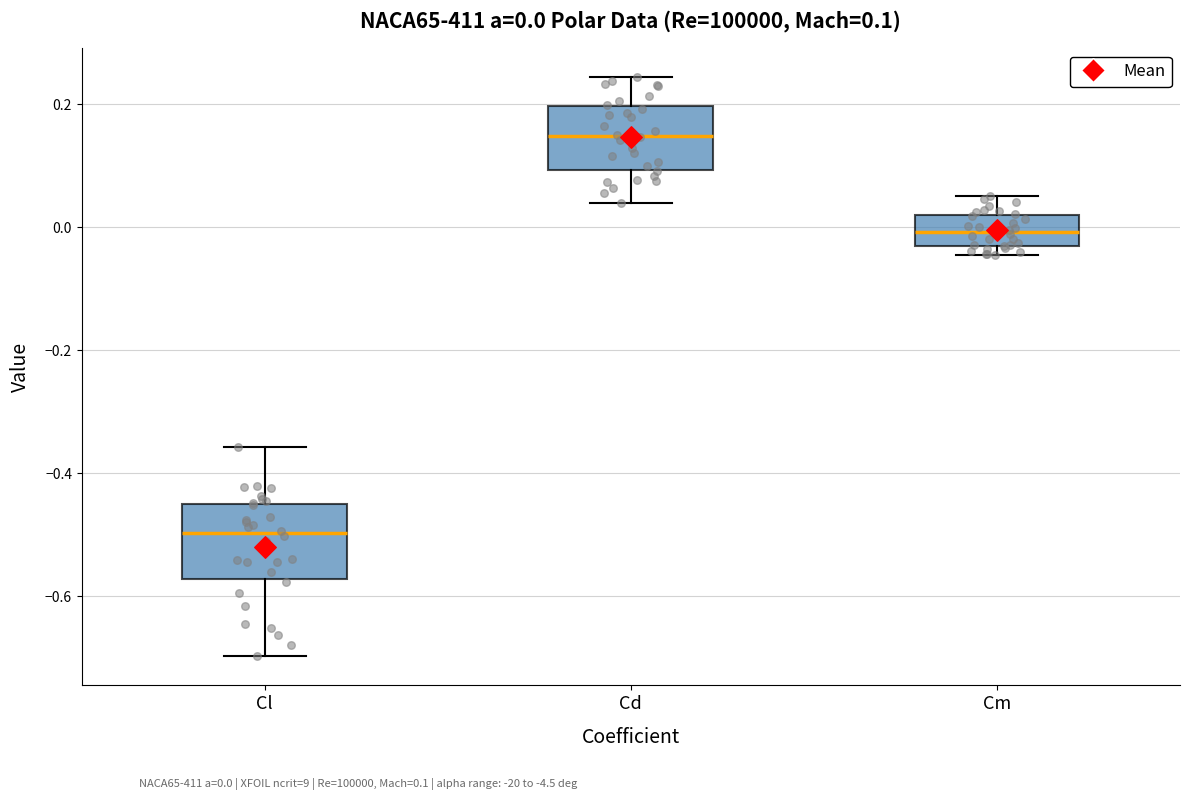

Comparing the boxes themselves (not the whiskers), which one is the tallest?

Cl